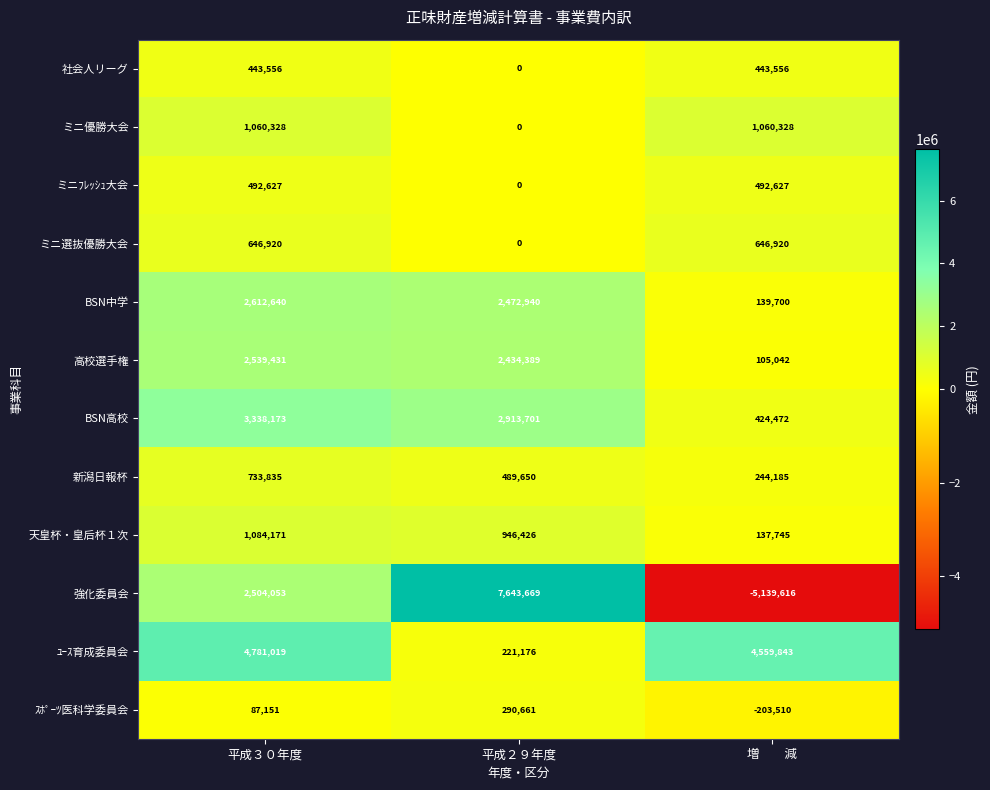

Which series has the largest total across all categories?

ﾕｰｽ育成委員会